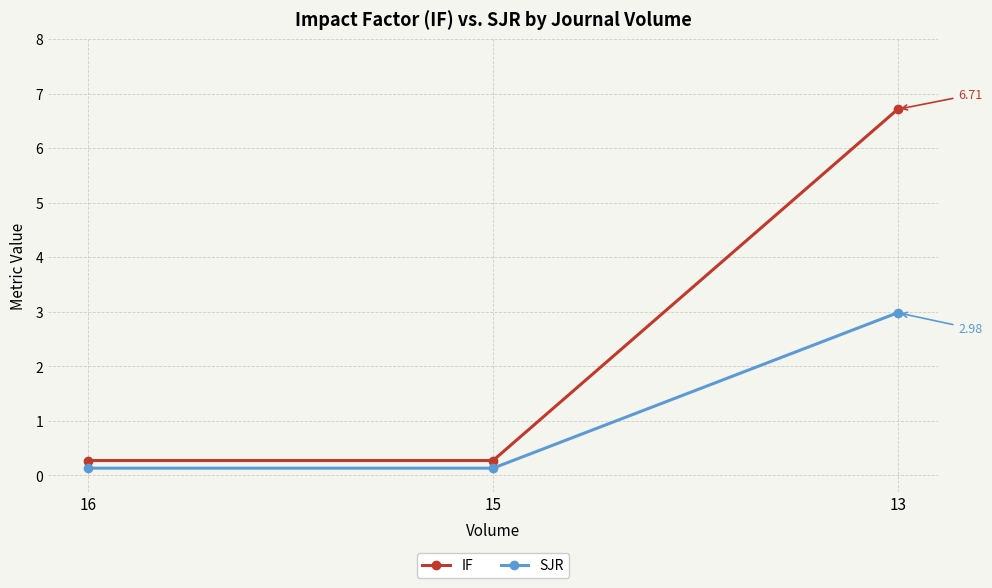

Rank the series by their maximum value, from lowest to highest.

SJR, IF